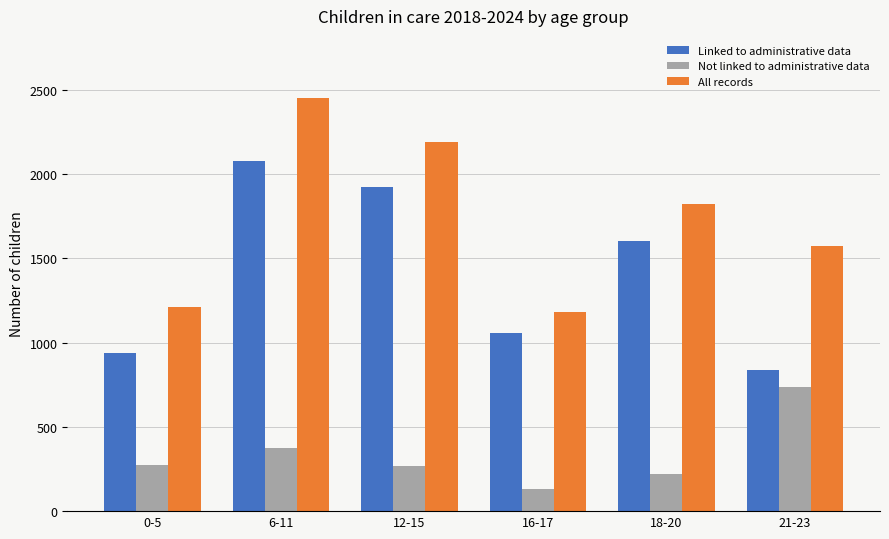

Read the All records value at 21-23, to the nearest 50.

1600